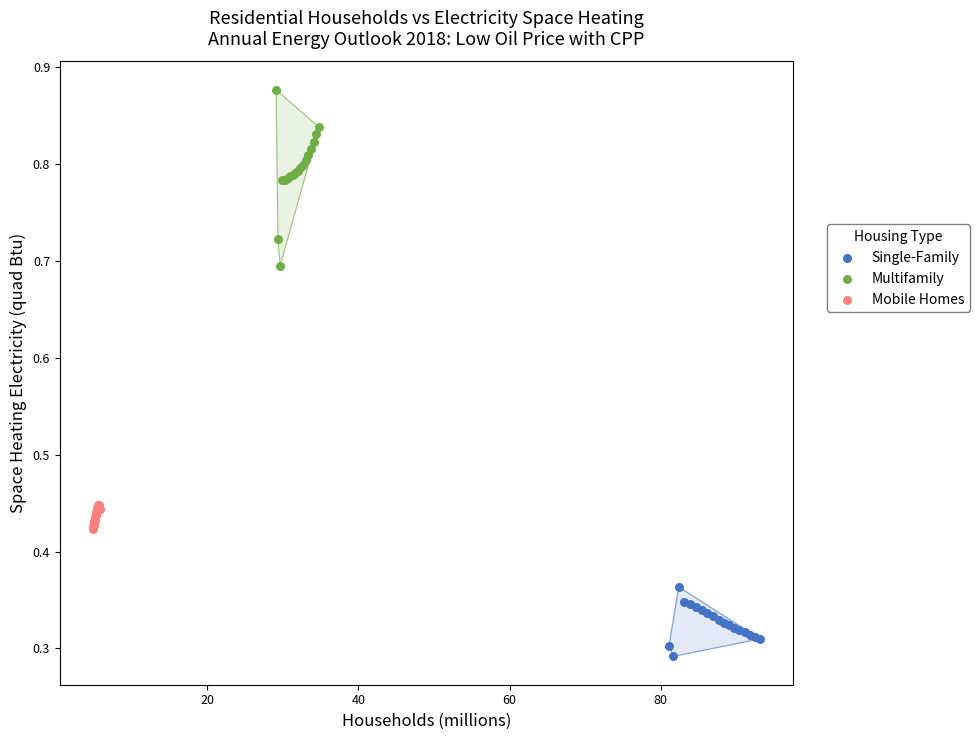

Which series contains the highest Y value?

Multifamily